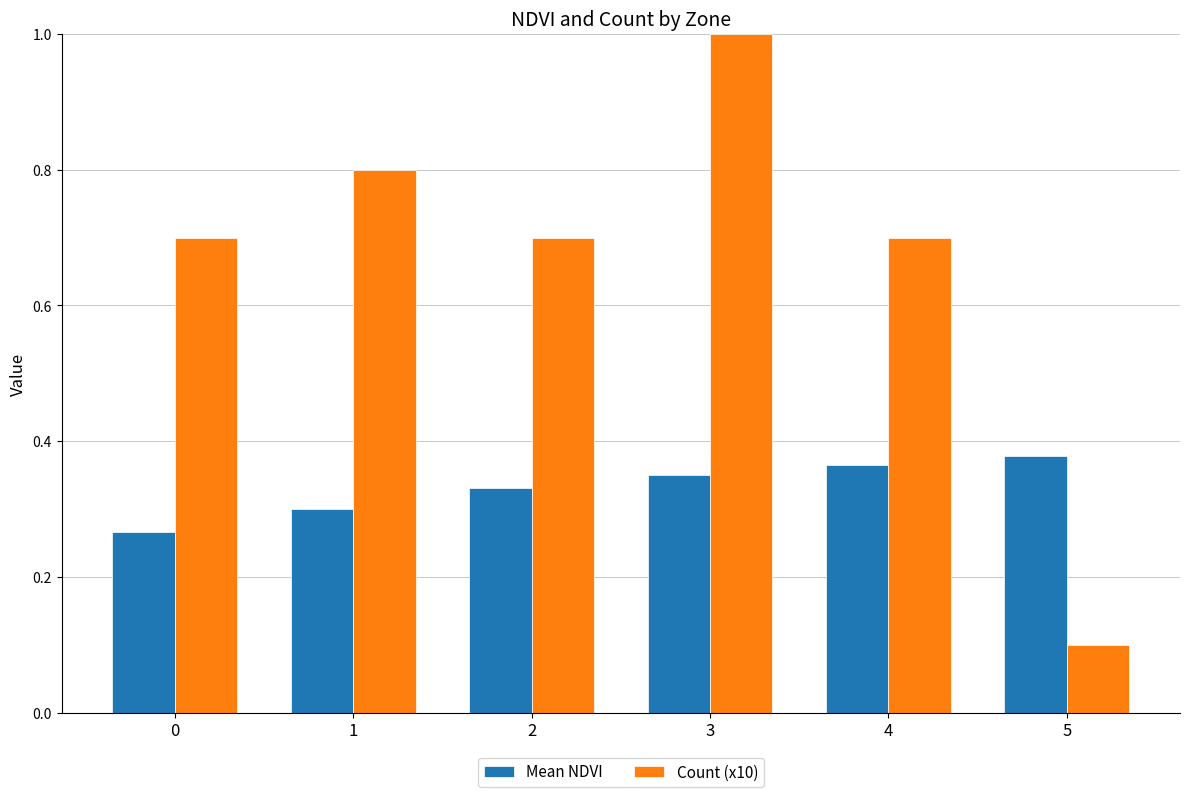

What is the highest value of the Count (x10) series?

1.0